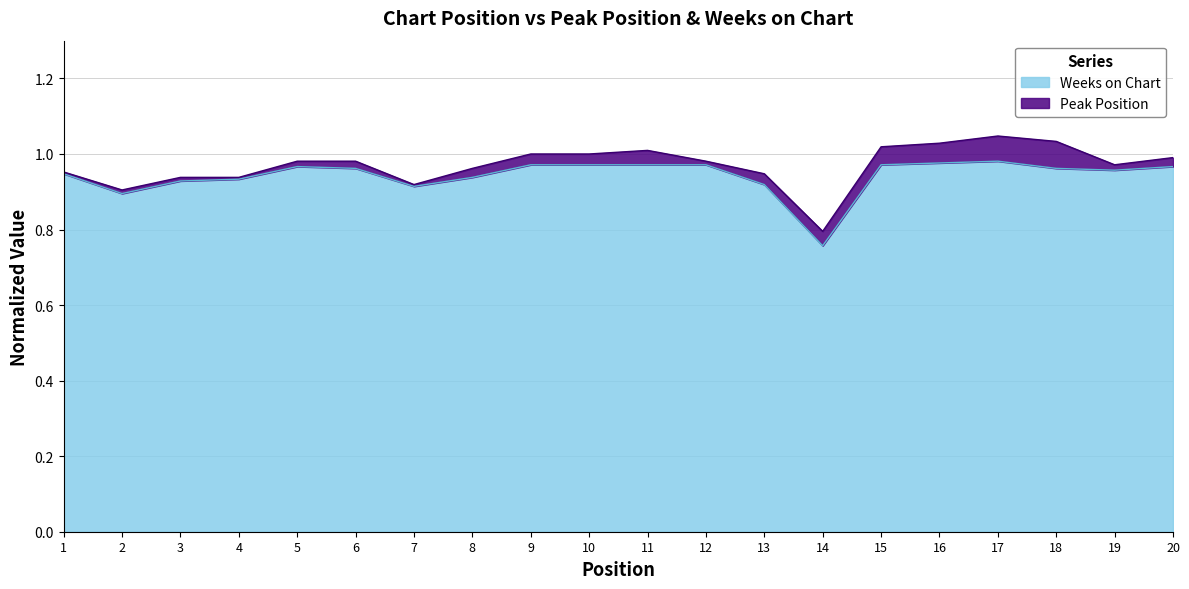

Read the value at 18.

1.0